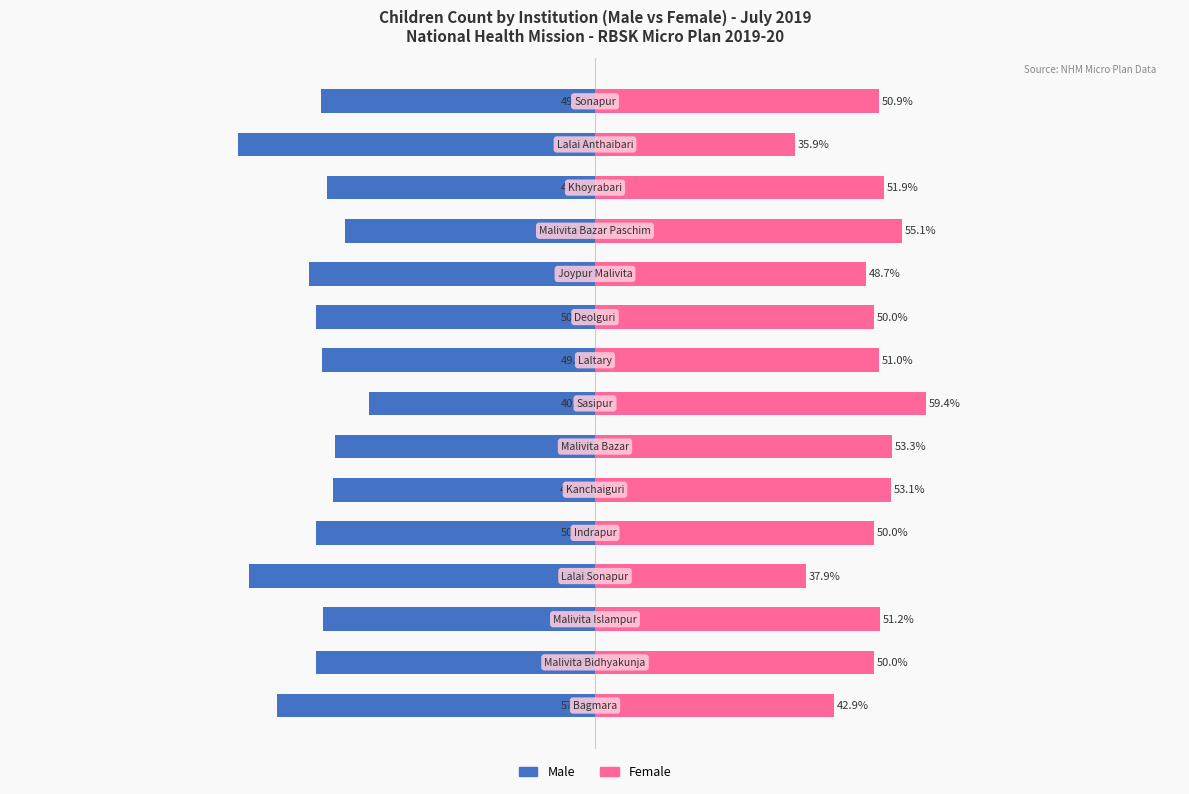

What is the minimum value for Female?

35.9